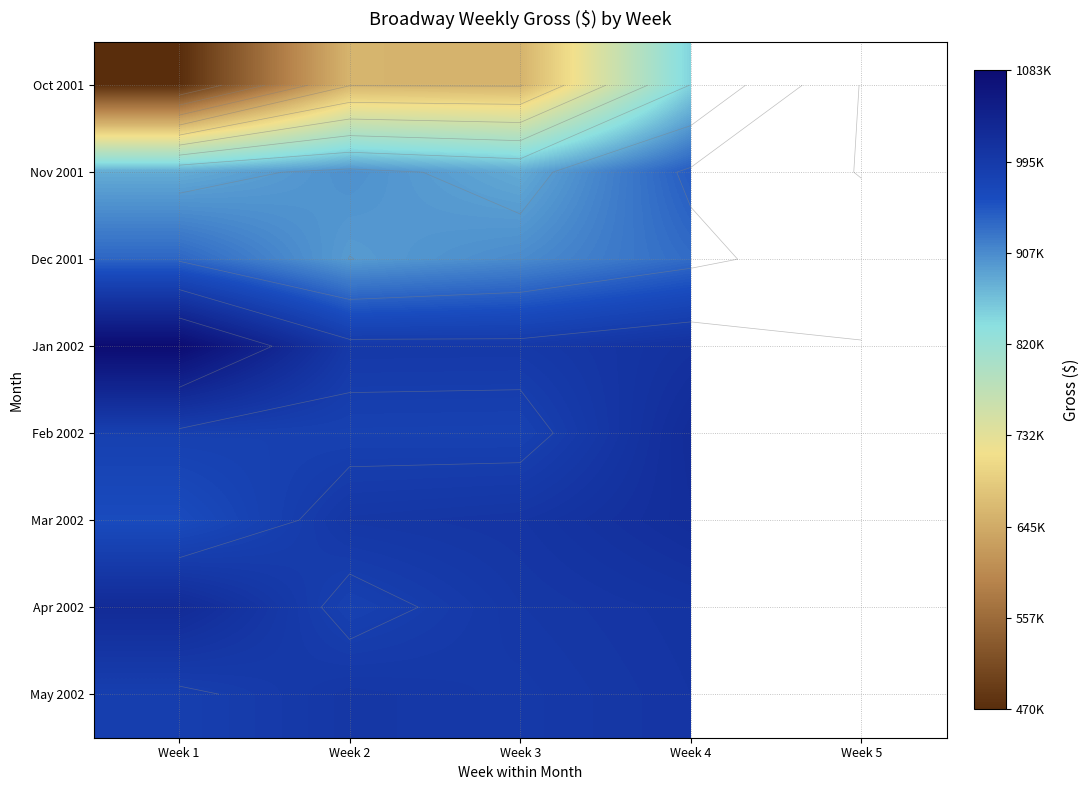

Is the value of Mar 2002 at Week 3 greater than the value of Oct 2001 at Week 2?

Yes